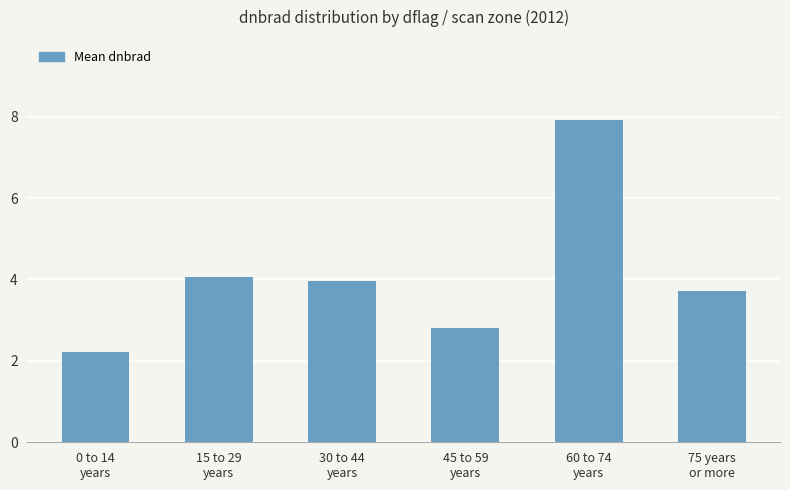

At which category does the chart reach its peak across all series?

60 to 74
years